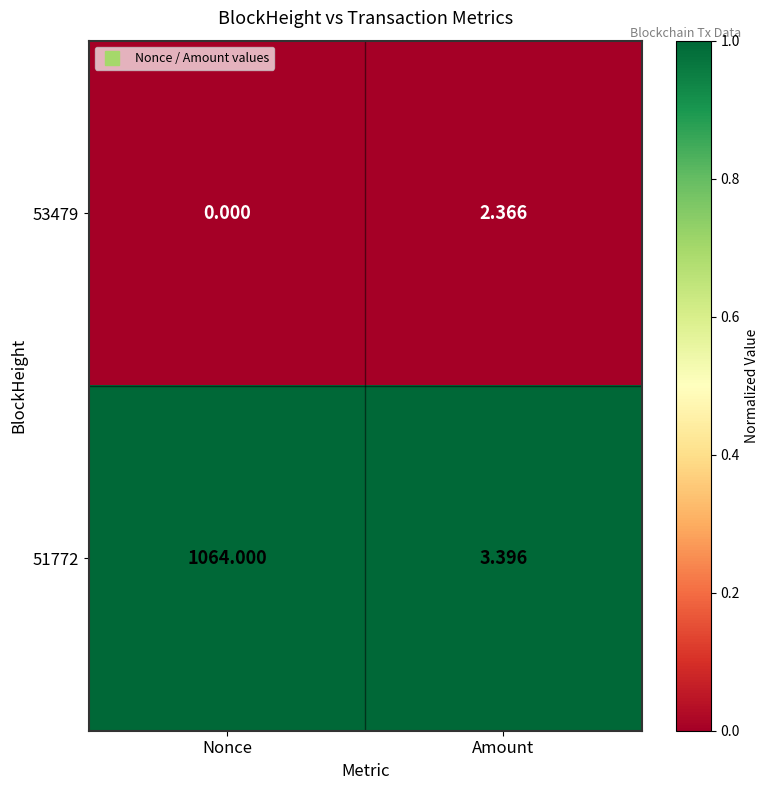

At which category is the sum across all series the highest?

Nonce